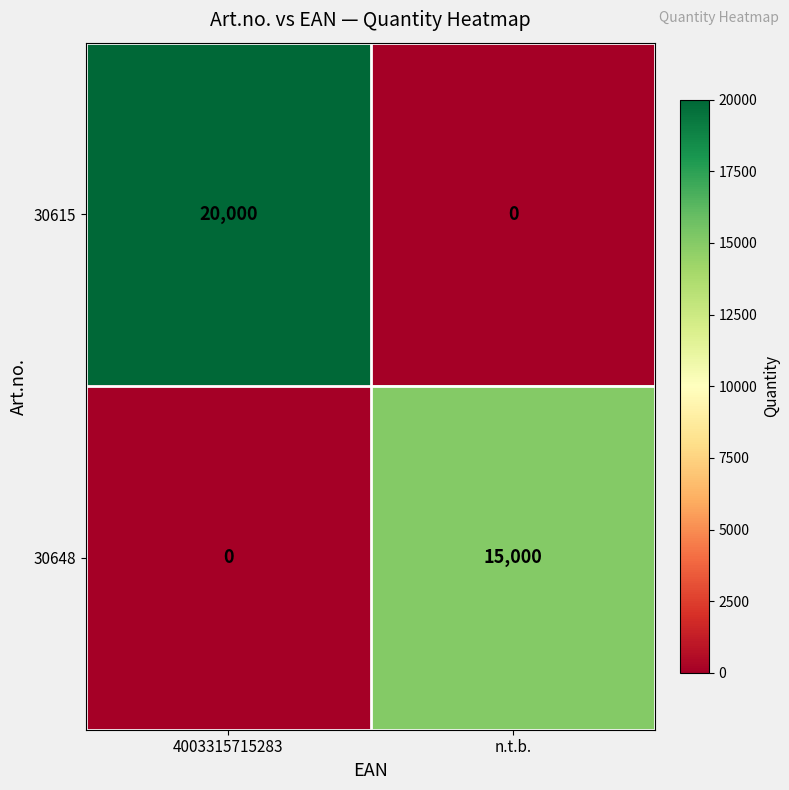

Which series has the largest total across all categories?

30615